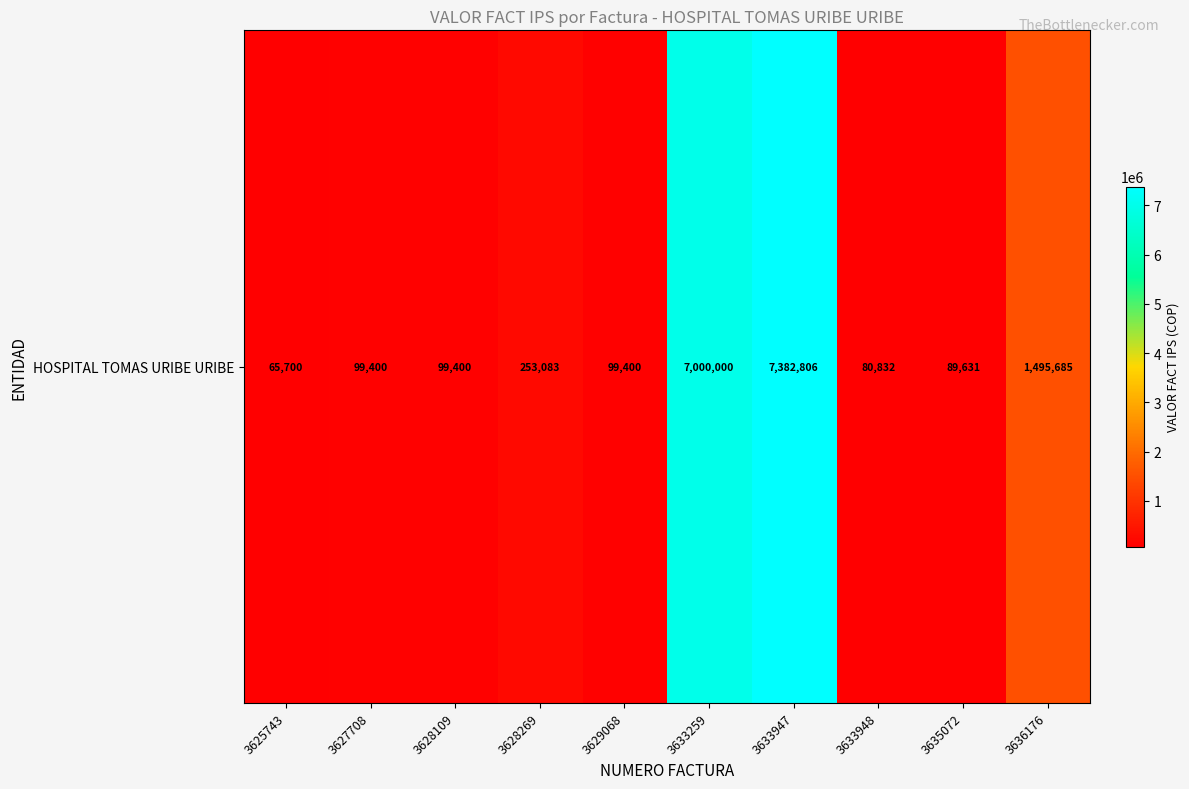

Rank the categories by value from highest to lowest.

3633947, 3633259, 3636176, 3628269, 3627708, 3628109, 3629068, 3635072, 3633948, 3625743